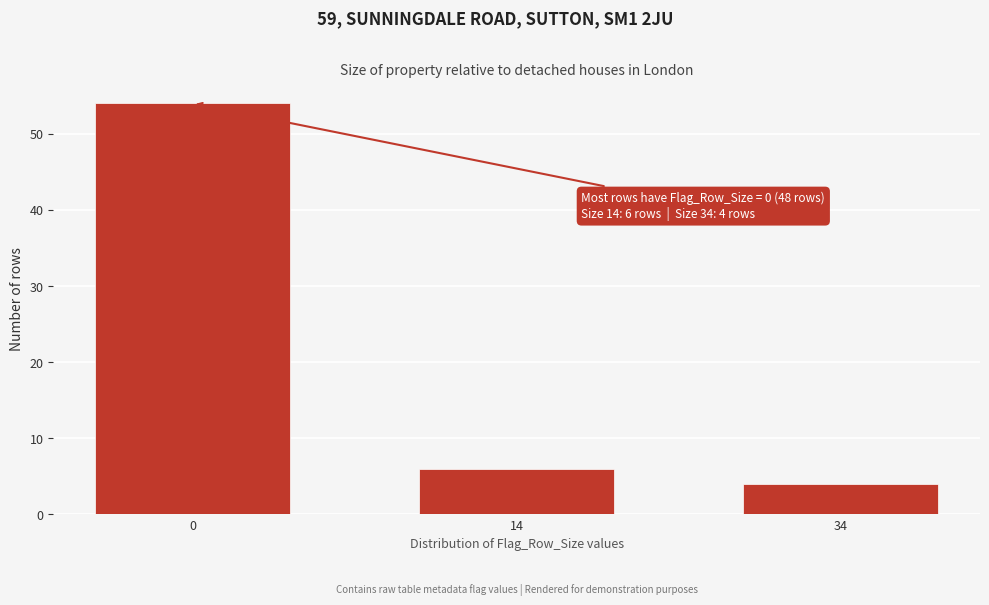

Reading left to right, transcribe all the data shown in this chart.

0=54	14=6	34=4